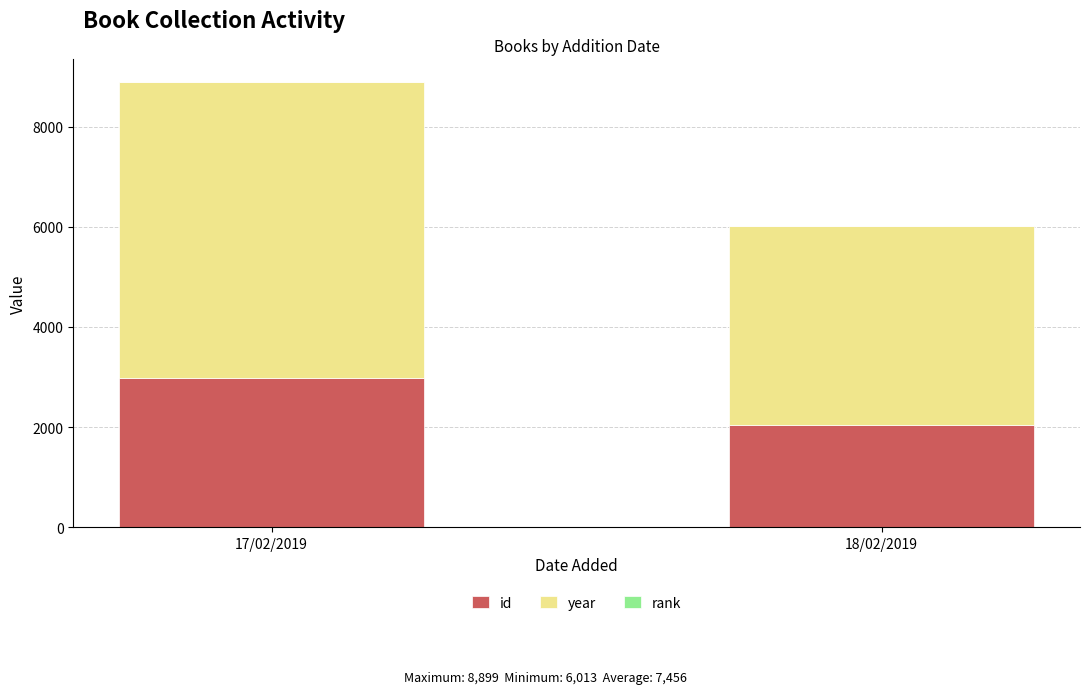

What is the maximum value for id?

2976